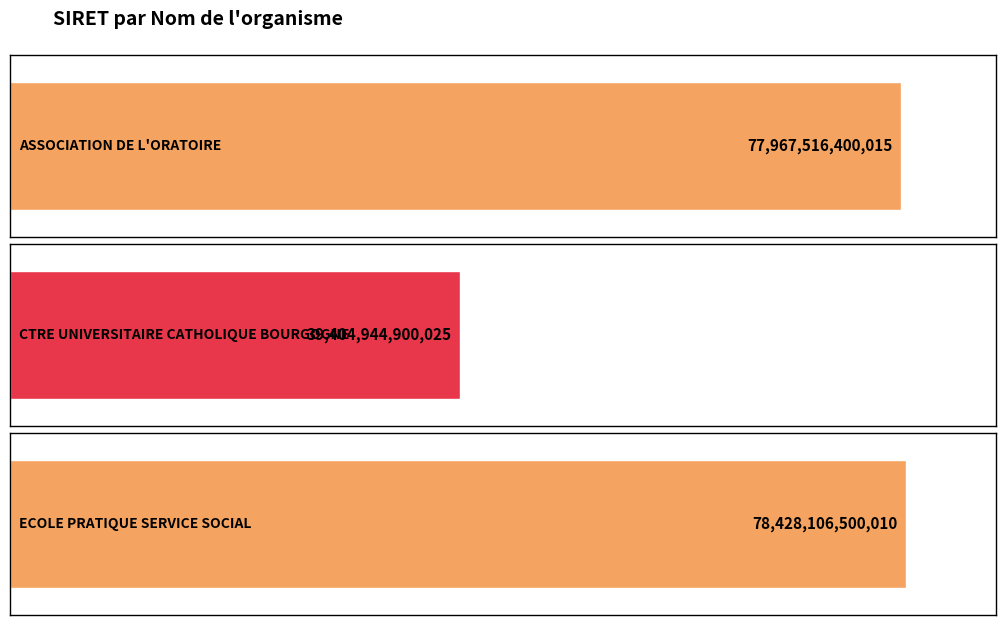

What is the average value?

65266855933350